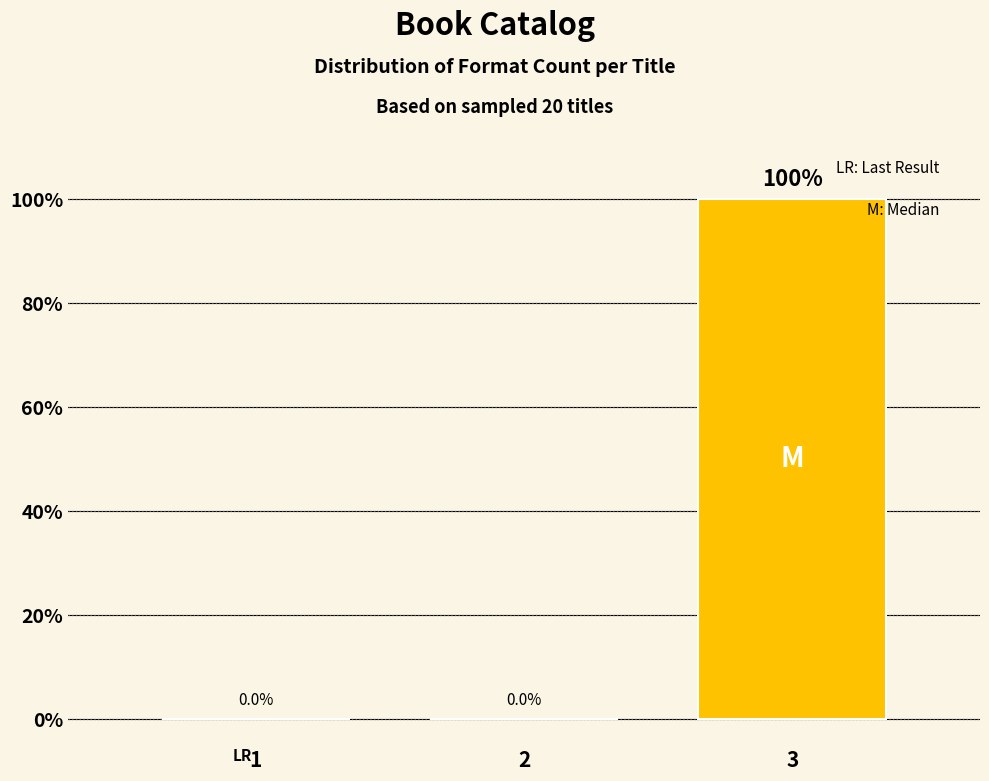

Reading right to left, extract all data points from this chart.

3=100	2=0	1=0